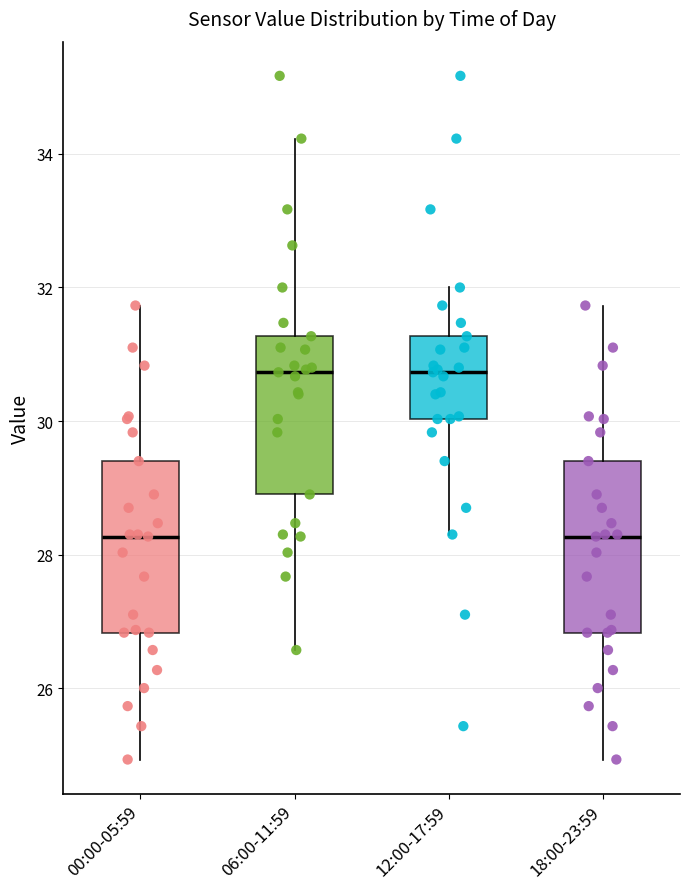

Reading left to right, transcribe this box plot: for each box, give where its median line is, the range the box spans, and where its two whiskers end, as read against the y-axis. The values are not printed on the chart, so give them approximately, as read against the axis.

00:00-05:59: median 28.2, box 26.8 to 29.4, whiskers 25.0 to 31.8
06:00-11:59: median 30.8, box 29.0 to 31.2, whiskers 26.6 to 34.2
12:00-17:59: median 30.8, box 30.0 to 31.2, whiskers 28.4 to 32.0
18:00-23:59: median 28.2, box 26.8 to 29.4, whiskers 25.0 to 31.8